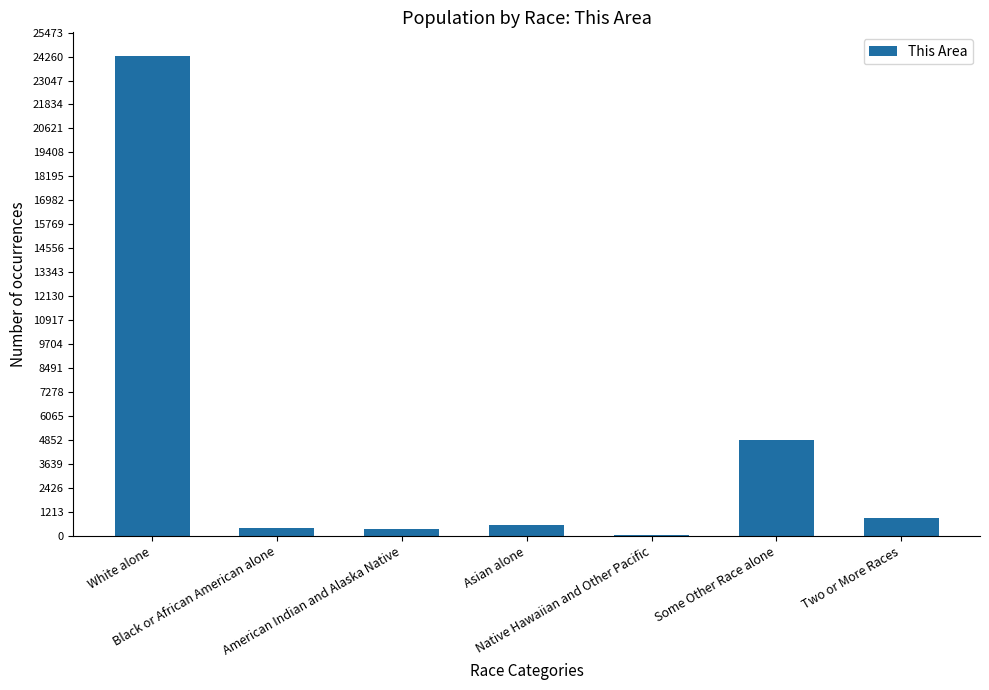

What is the maximum value shown in the chart?

24272